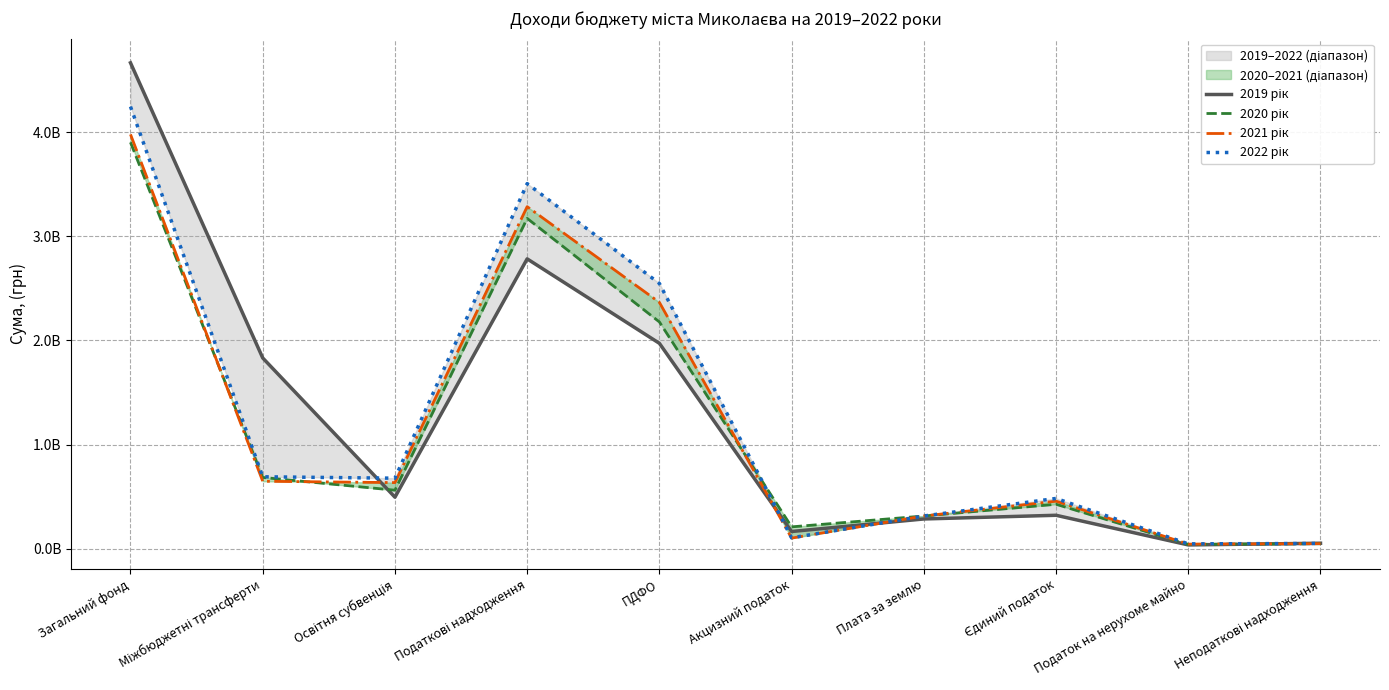

At which label is 2019 рік closest to 2351518161?

ПДФО